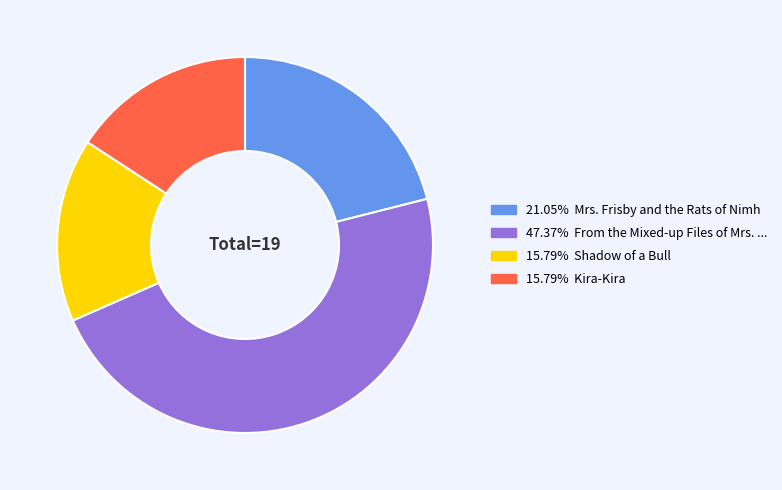

Is there any slice that represents more than half of the pie?

No